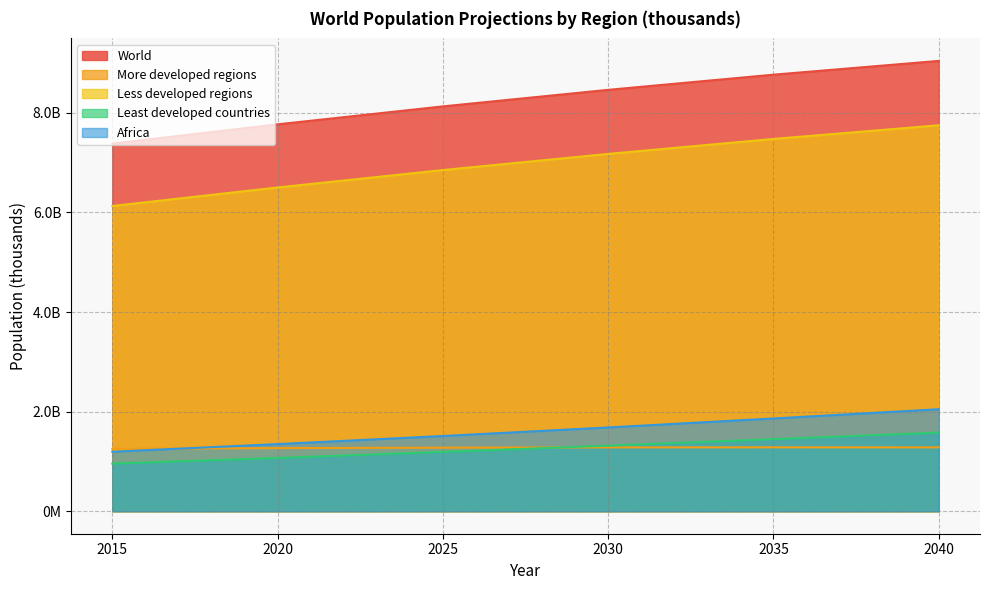

Reading left to right, transcribe all the data shown in this chart.

World: 2015=7383008.7	2020=7769467.1	2025=8130155.4	2030=8462226.8	2035=8766863.8	2040=9043347.2
More developed regions: 2015=1253206.5	2020=1266711.6	2025=1275898.4	2030=1281430.8	2035=1283126.8	2040=1282190.6
Less developed regions: 2015=6129802.2	2020=6501758.6	2025=6851639.8	2030=7175951.8	2035=7476656.6	2040=7750843.9
Least developed countries: 2015=956631.1	2020=1069978.9	2025=1190916.0	2030=1316874.2	2035=1447433.2	2040=1579358.0
Africa: 2015=1194369.9	2020=1347872.2	2025=1510572.5	2030=1681984.1	2035=1862447.5	2040=2048030.5